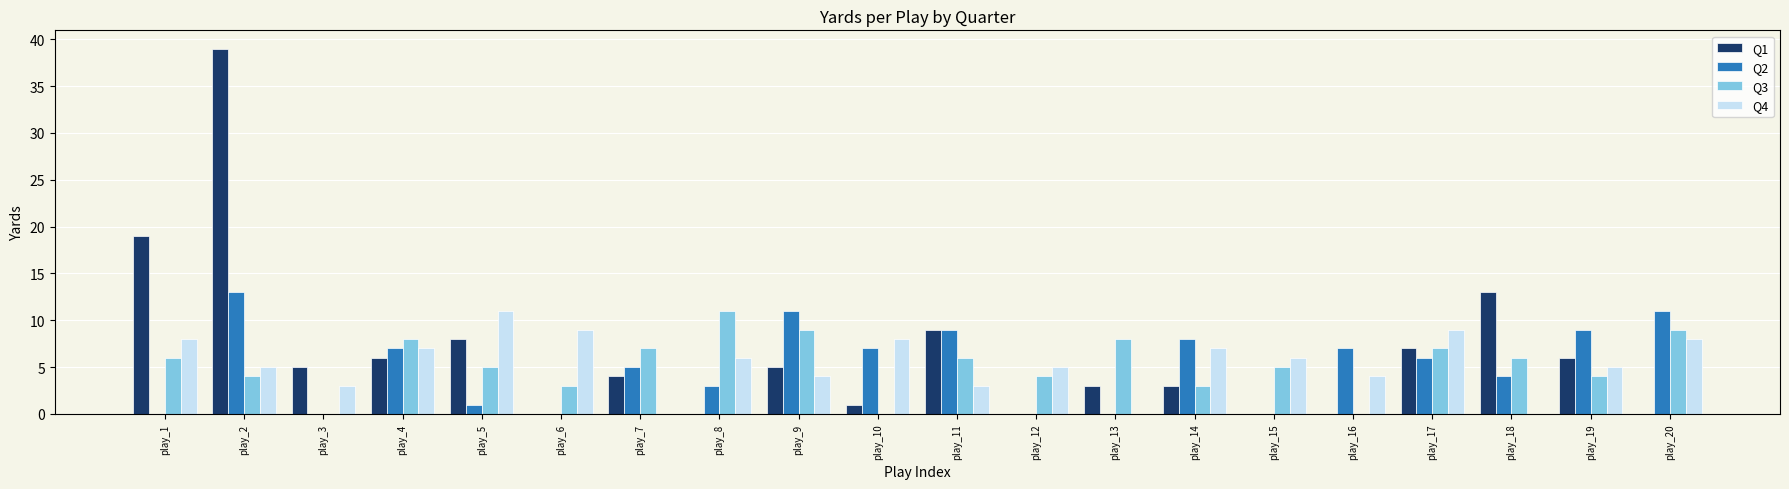

Which category has the highest value in the Q2 series?

play_2